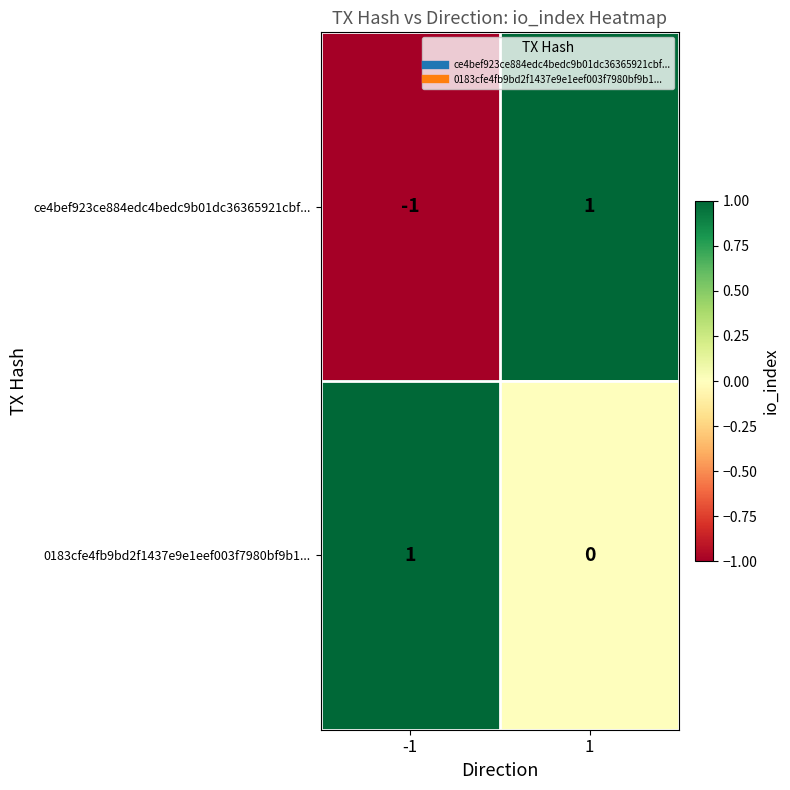

What is the total value across all series at 1?

1